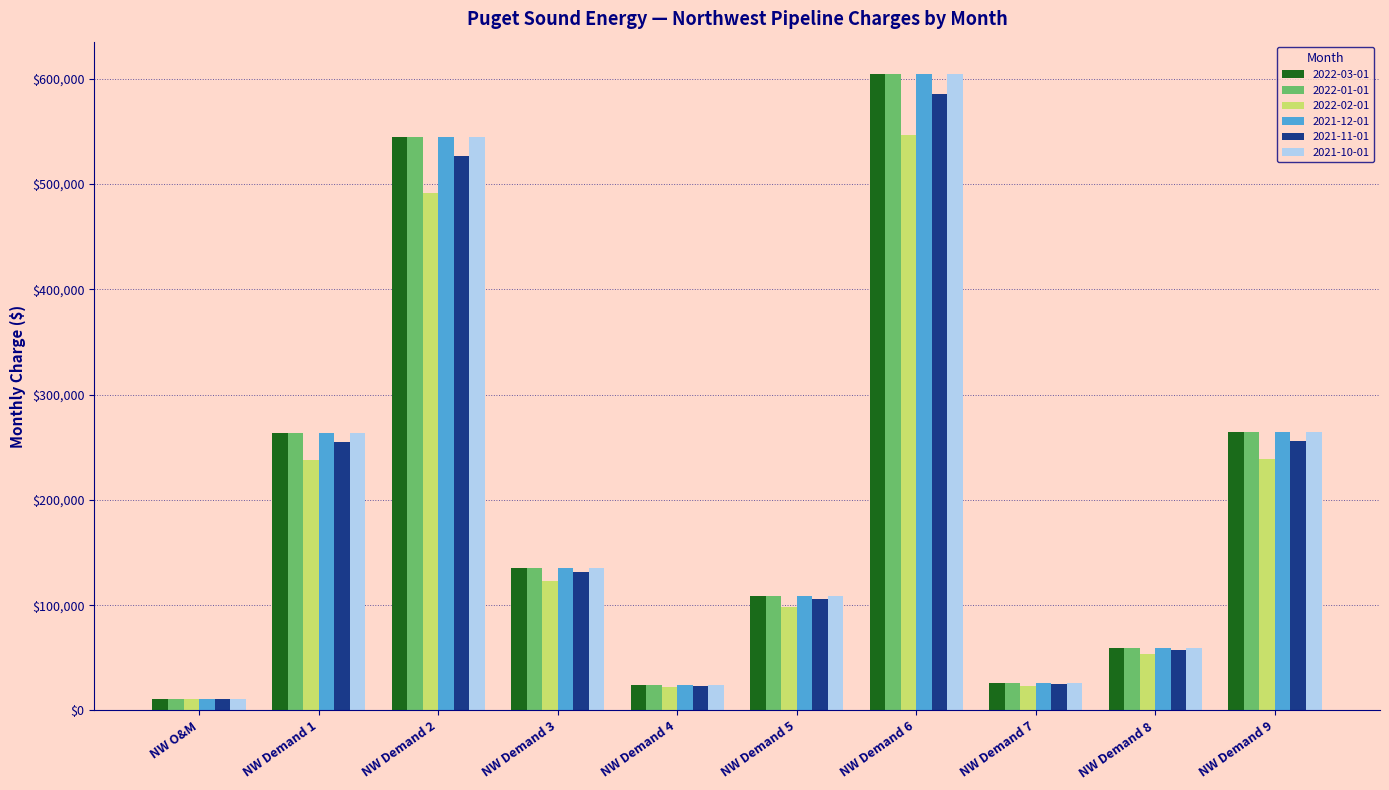

Is the value of 2022-03-01 at NW Demand 4 greater than the value of 2022-01-01 at NW Demand 2?

No